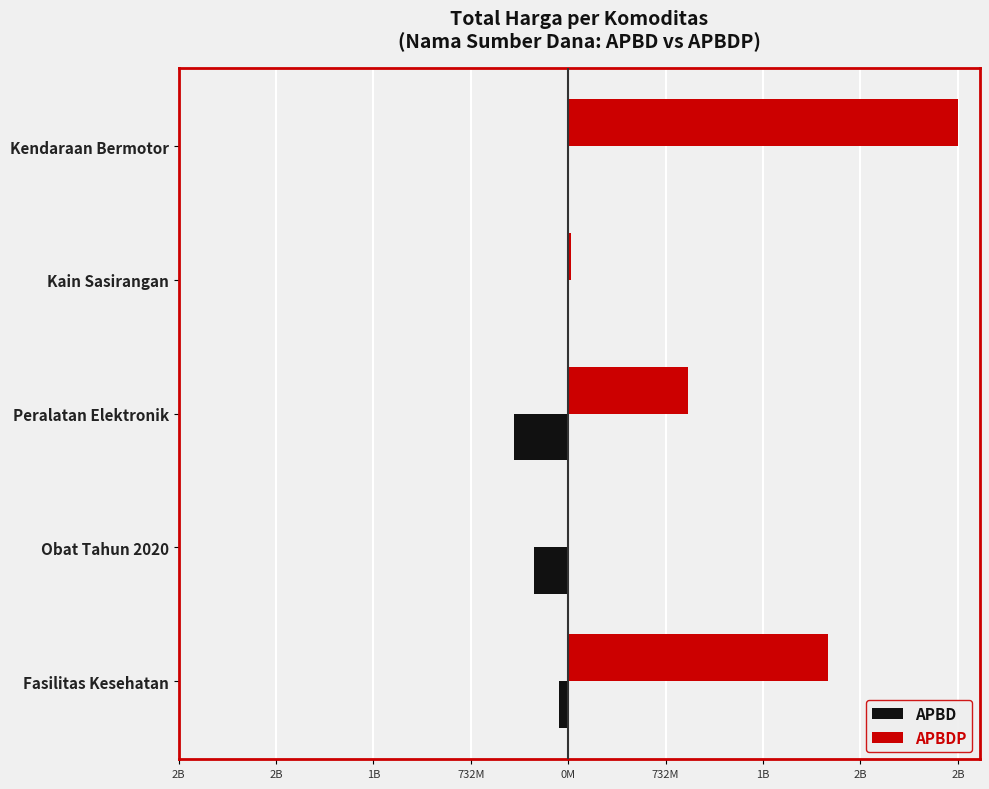

What is the difference between the maximum and second lowest values in the APBDP series?

2912387000